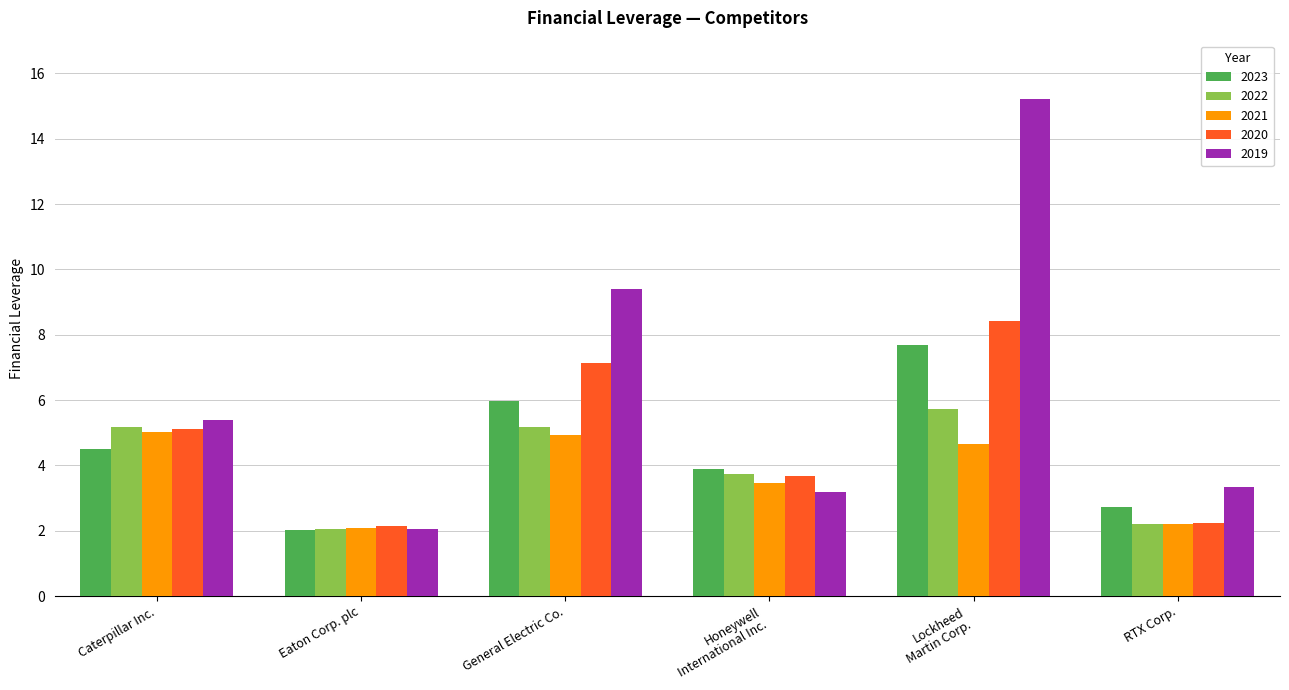

Which series changed the most between Eaton Corp. plc and Lockheed
Martin Corp.?

2019